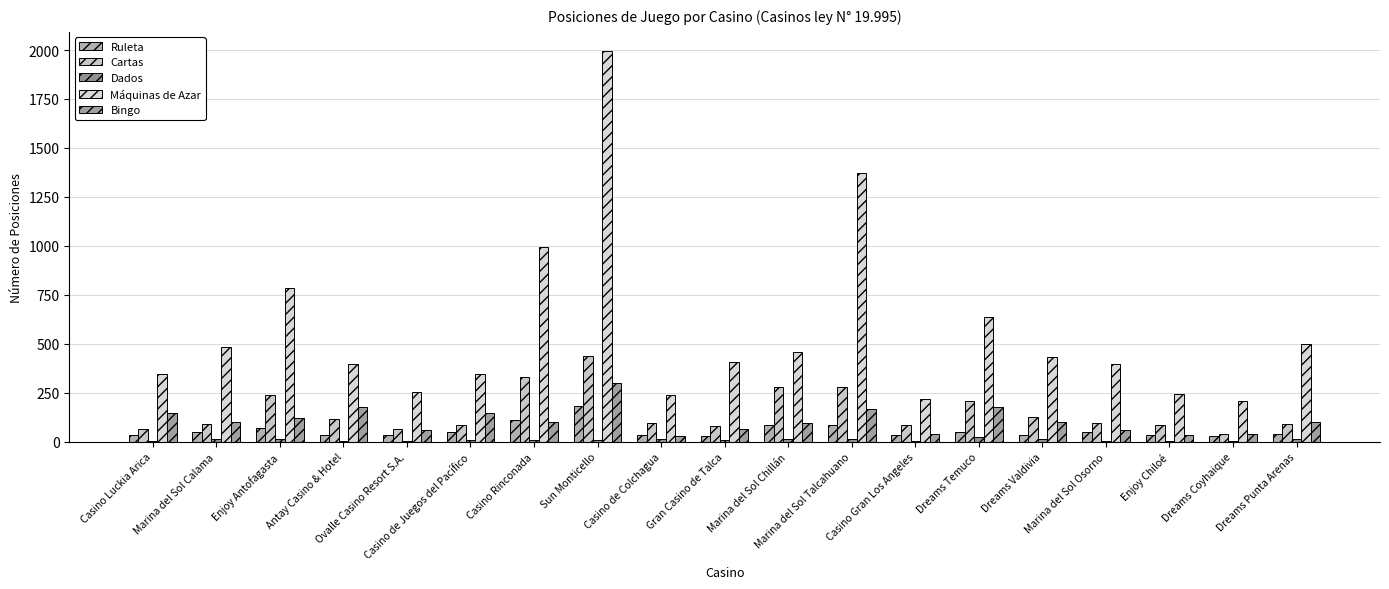

Which series has the largest range (max minus min)?

Máquinas de Azar